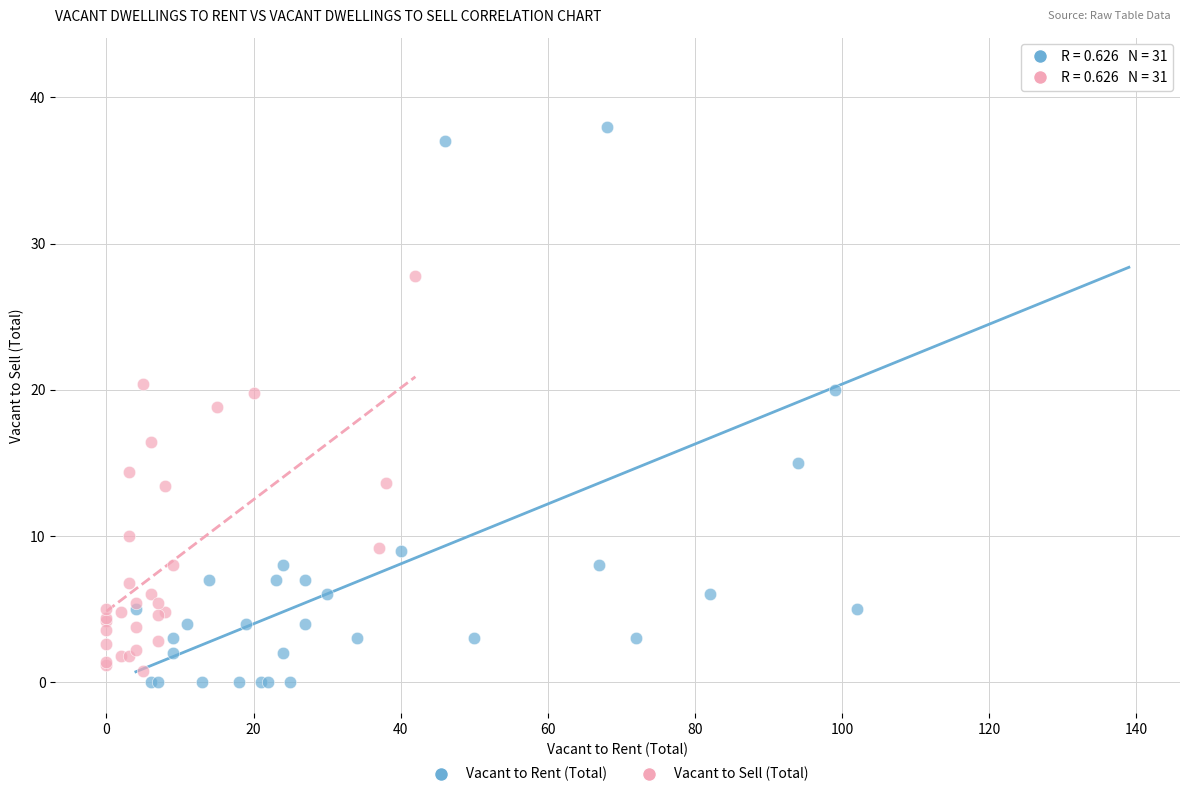

Which series has the largest Y range (max minus min)?

Vacant to Rent (Total)